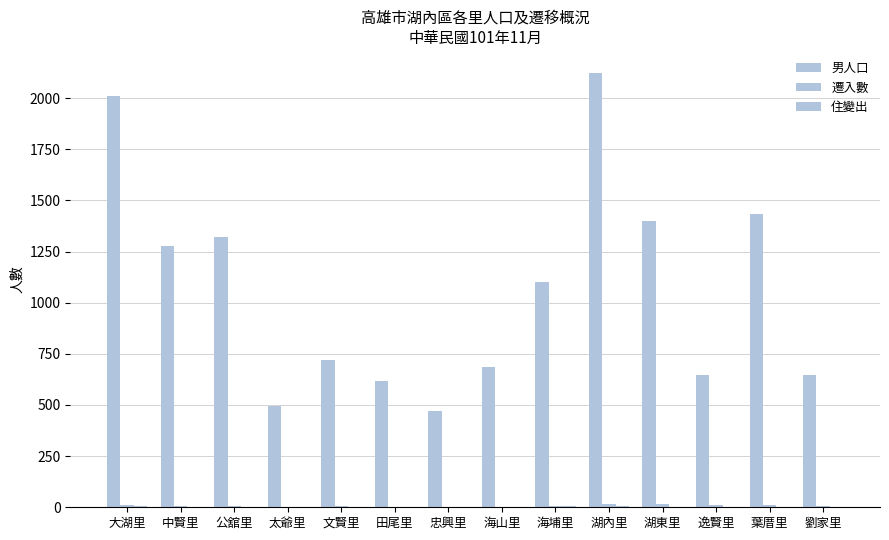

How many groups of bars are there?

14